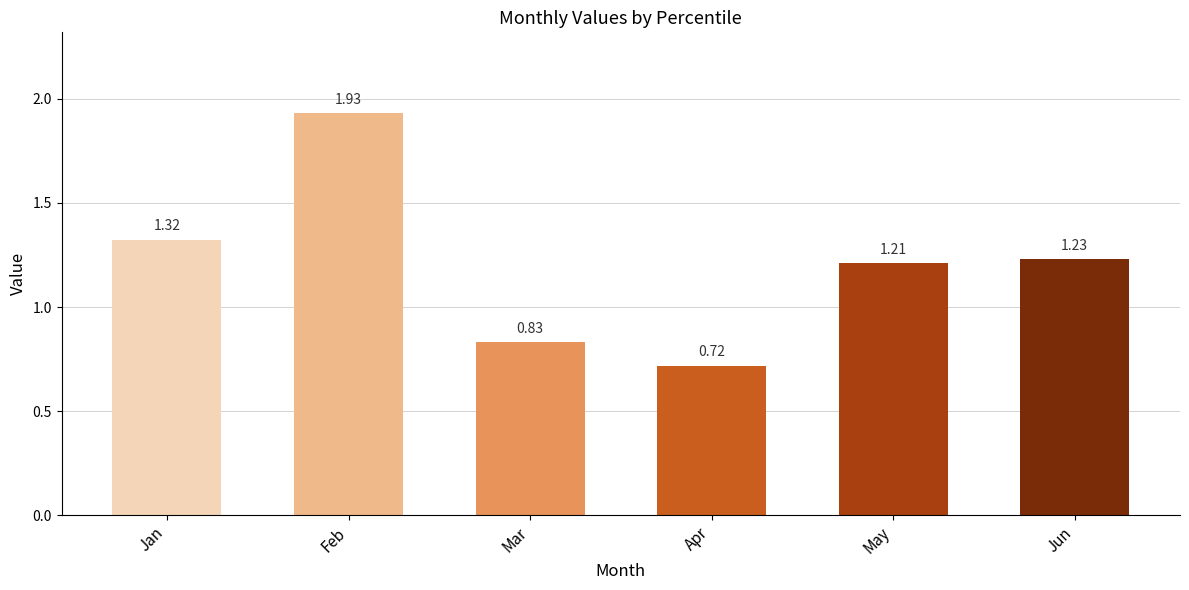

What is the sum of all values?

7.2